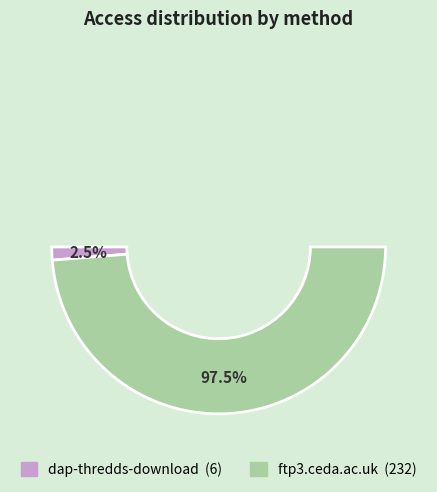

Does dap-thredds-download account for over 50% of the chart?

No